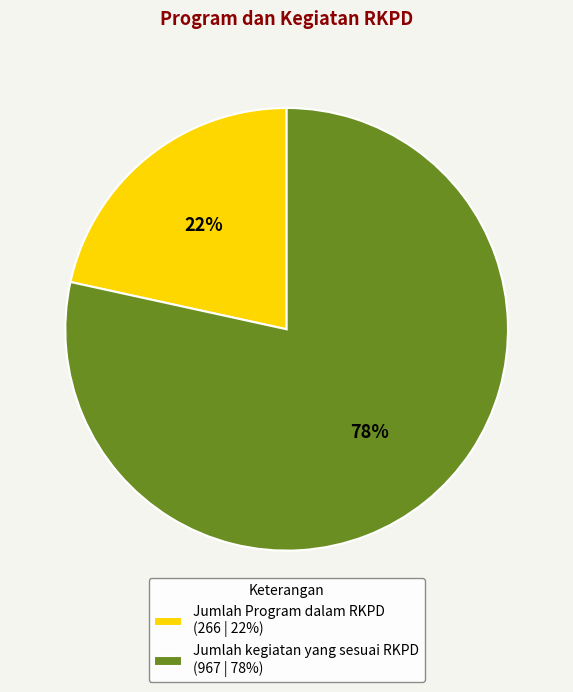

The Jumlah Program dalam RKPD slice represents 36% of the pie. True or false?

False